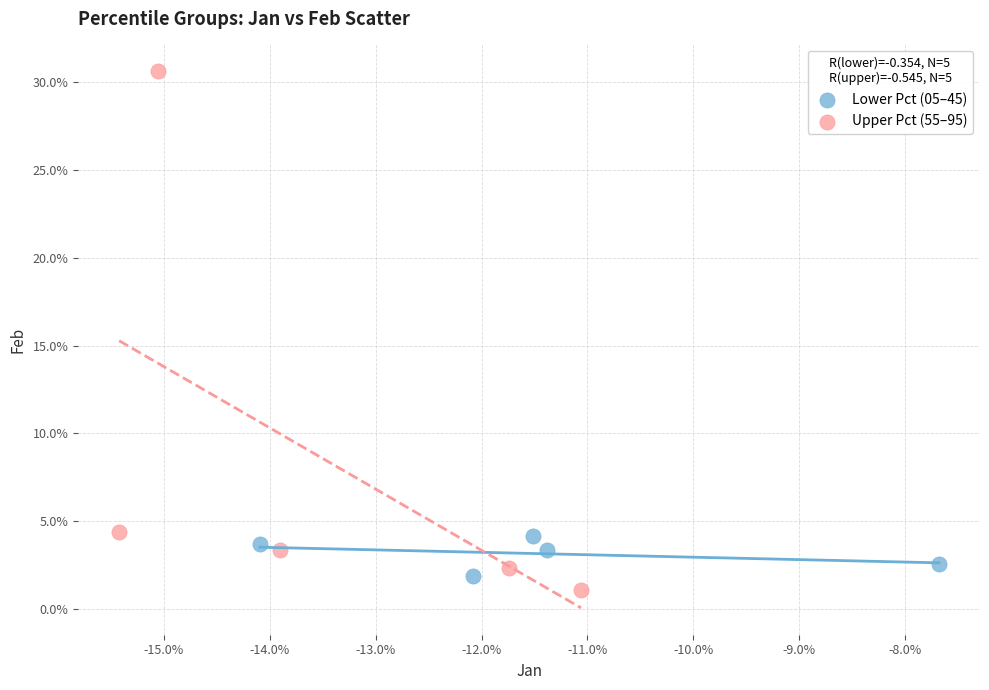

What are all the series names shown in the legend?

Lower Pct (05–45), Upper Pct (55–95)